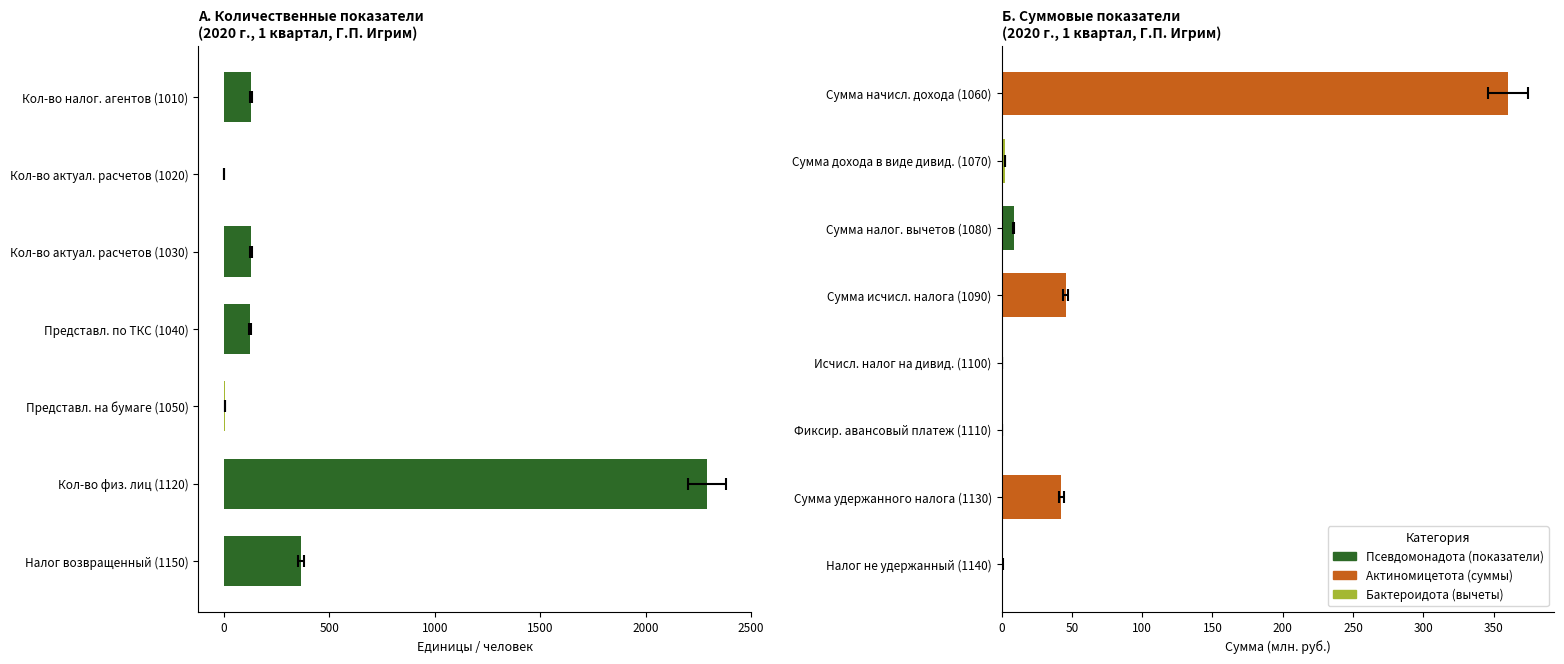

Reading right to left, extract all data points from this chart.

364	2290	5	125	130	0	130